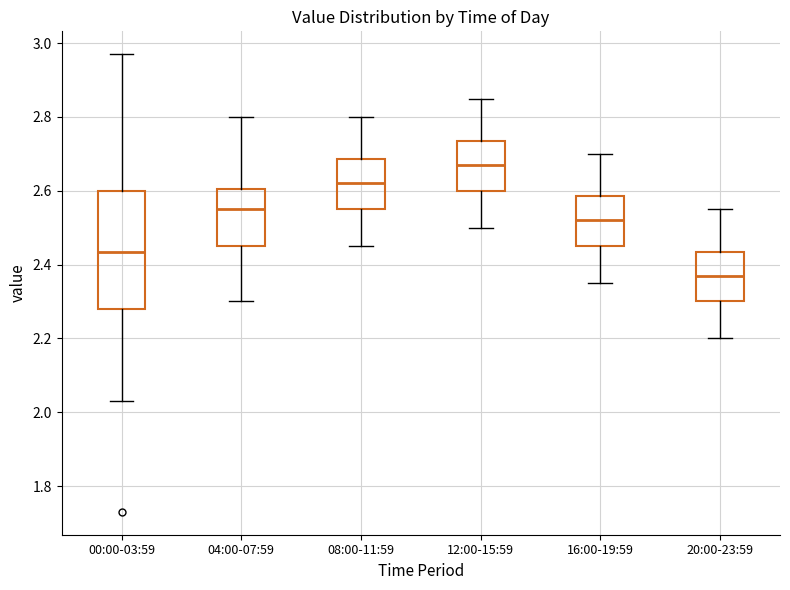

Reading left to right, read every box against the y-axis: the position of its median line, the range the box covers, and the ends of its whiskers. The values are not printed on the chart, so give them approximately, as read against the axis.

00:00-03:59: median 2.44, box 2.28 to 2.60, whiskers 2.04 to 2.98
04:00-07:59: median 2.56, box 2.46 to 2.60, whiskers 2.30 to 2.80
08:00-11:59: median 2.62, box 2.56 to 2.68, whiskers 2.46 to 2.80
12:00-15:59: median 2.68, box 2.60 to 2.74, whiskers 2.50 to 2.86
16:00-19:59: median 2.52, box 2.46 to 2.58, whiskers 2.36 to 2.70
20:00-23:59: median 2.38, box 2.30 to 2.44, whiskers 2.20 to 2.56